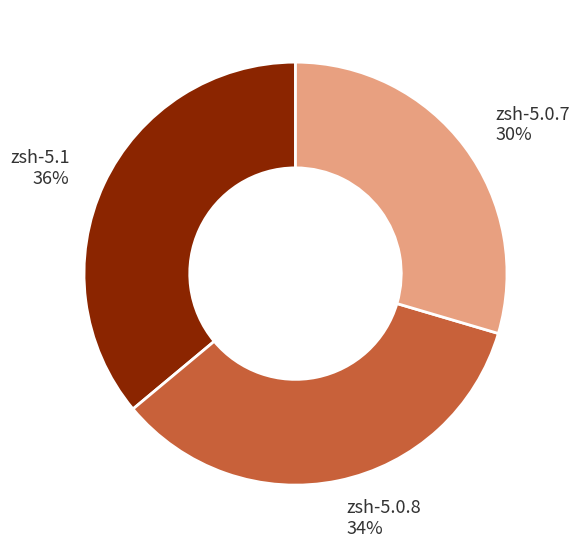

To the nearest percent, what is the average slice percentage?

33%